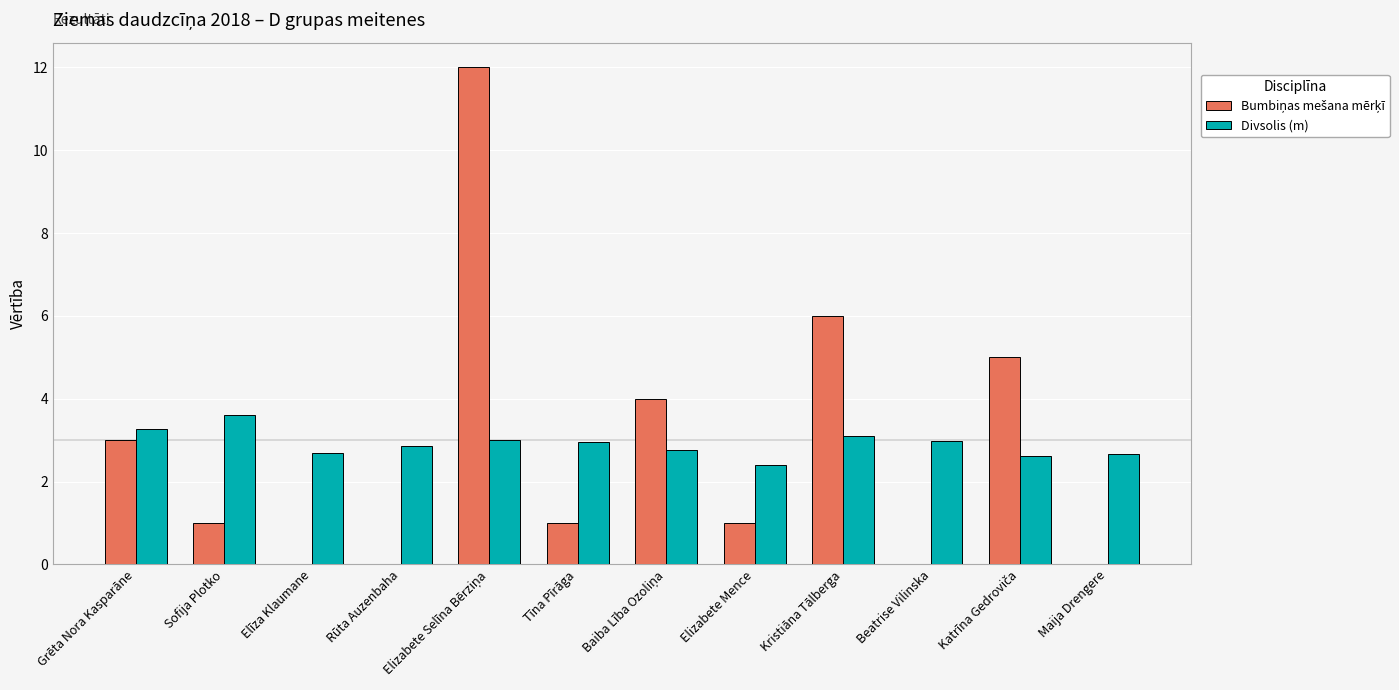

How many groups of bars are there?

12